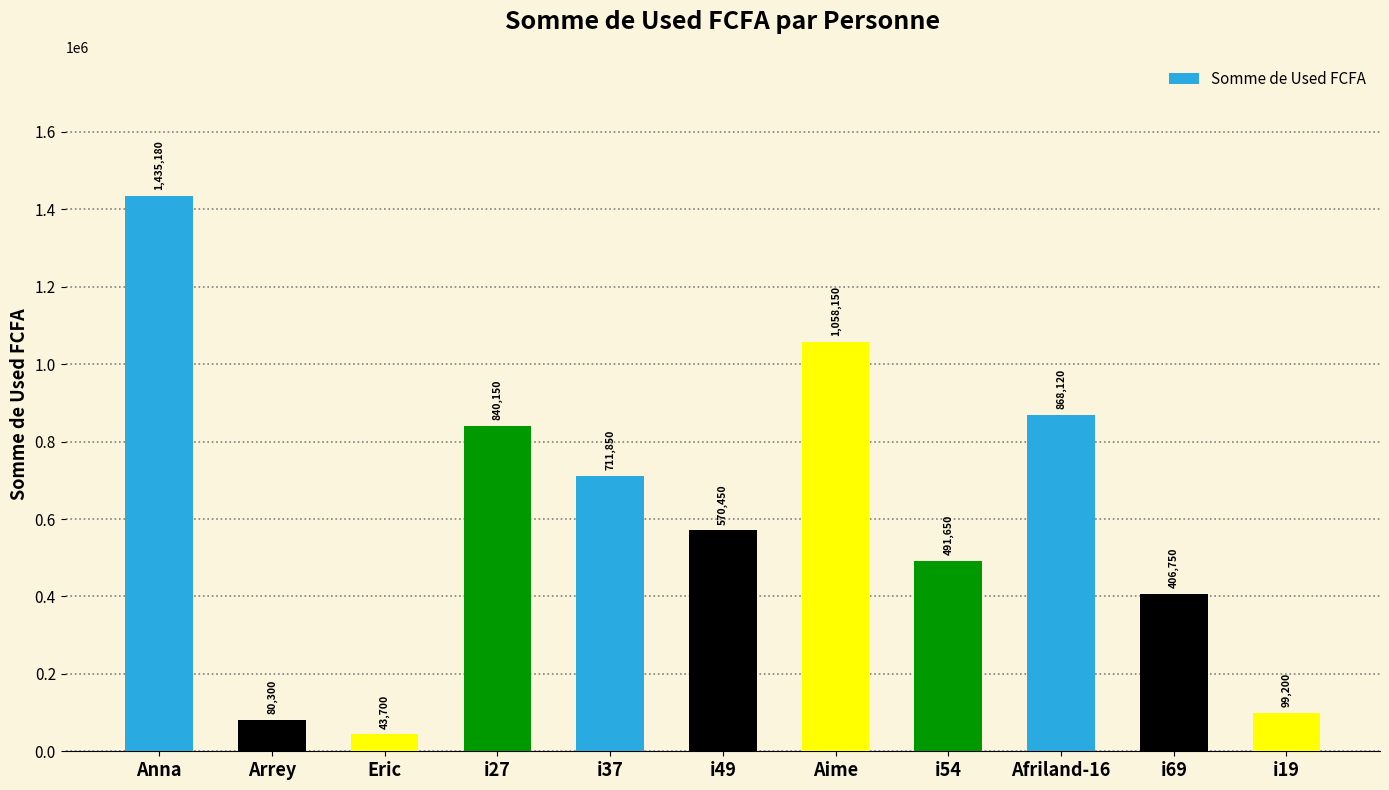

The chart shows a value of 99200 at i19. True or false?

True